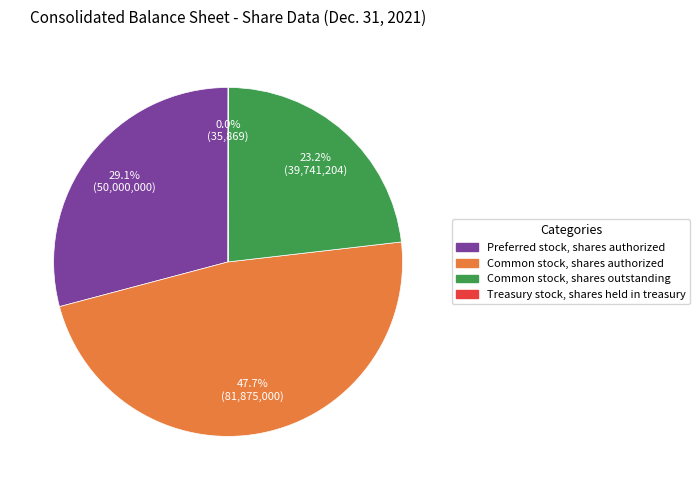

The Common stock, shares outstanding slice represents 23% of the pie. True or false?

True